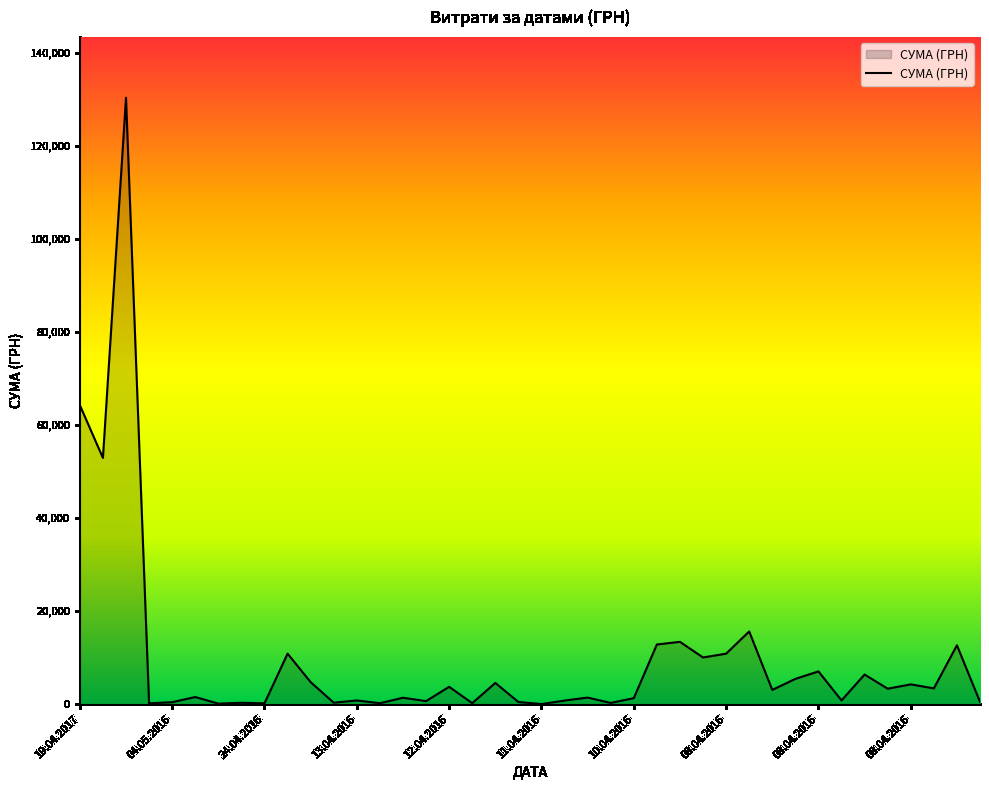

What is the maximum value shown in the chart?

130379.7